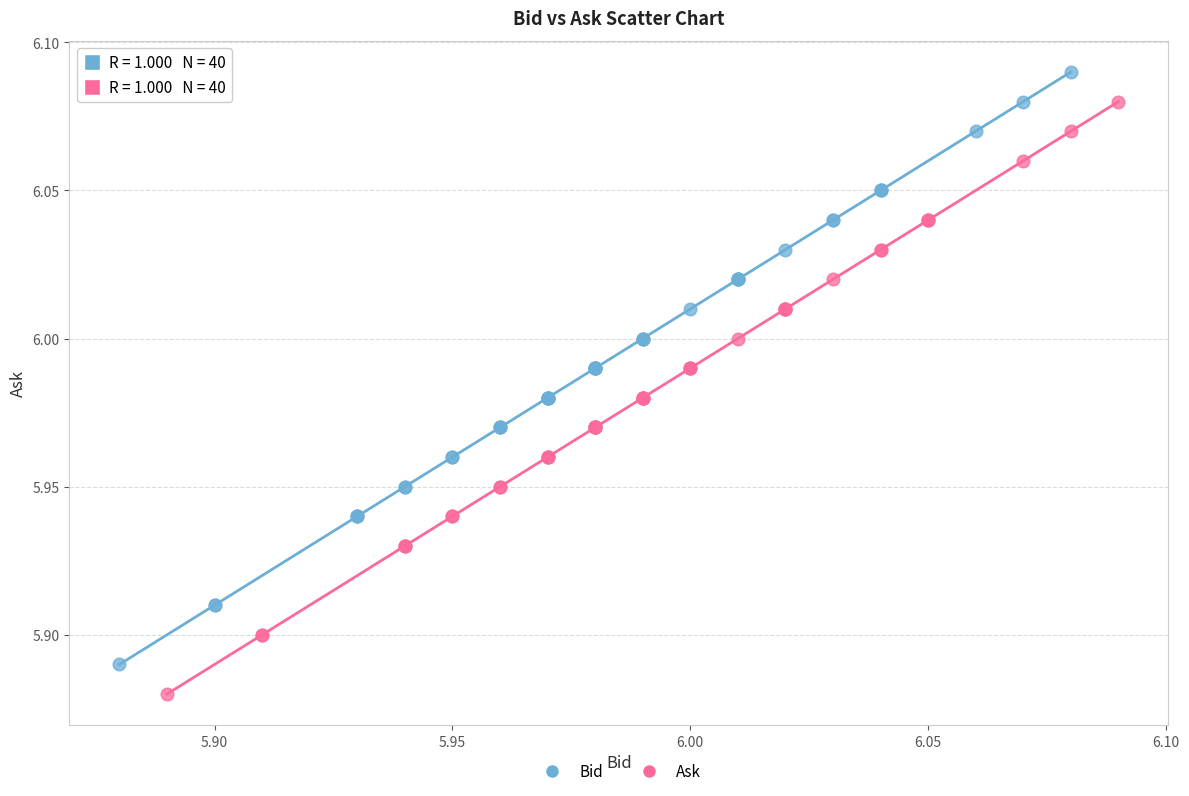

Which series contains the lowest Y value?

Ask